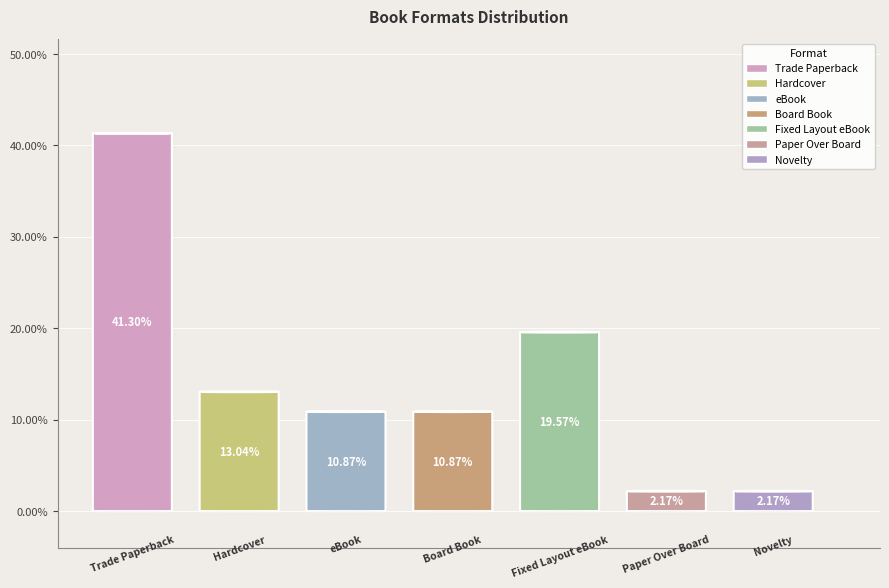

Does any single category account for the majority?

No